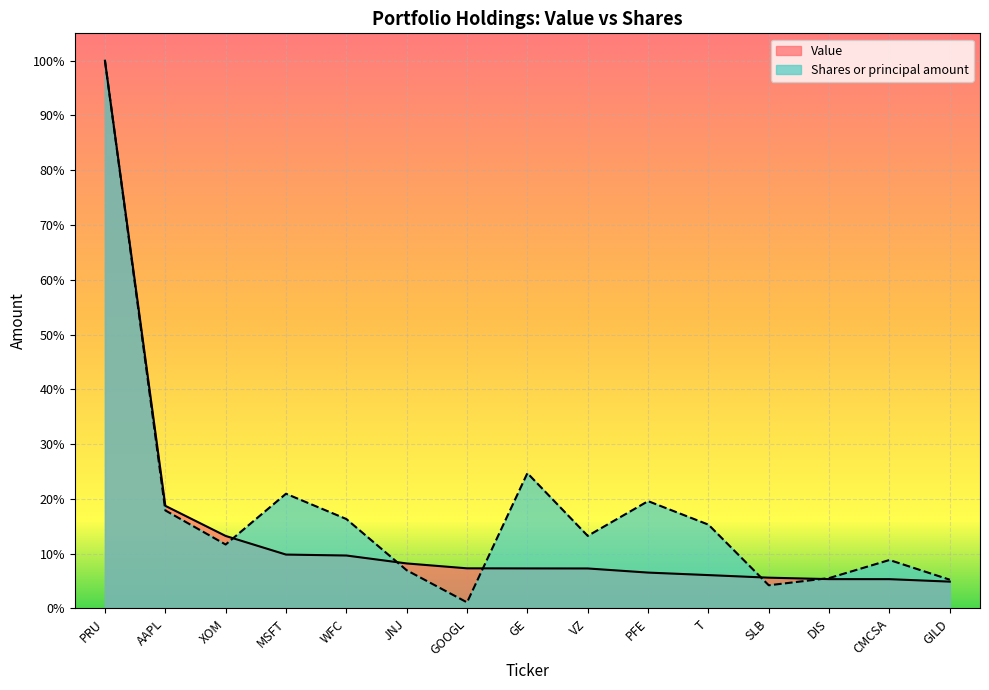

How many values in the Value series exceed 7?

9